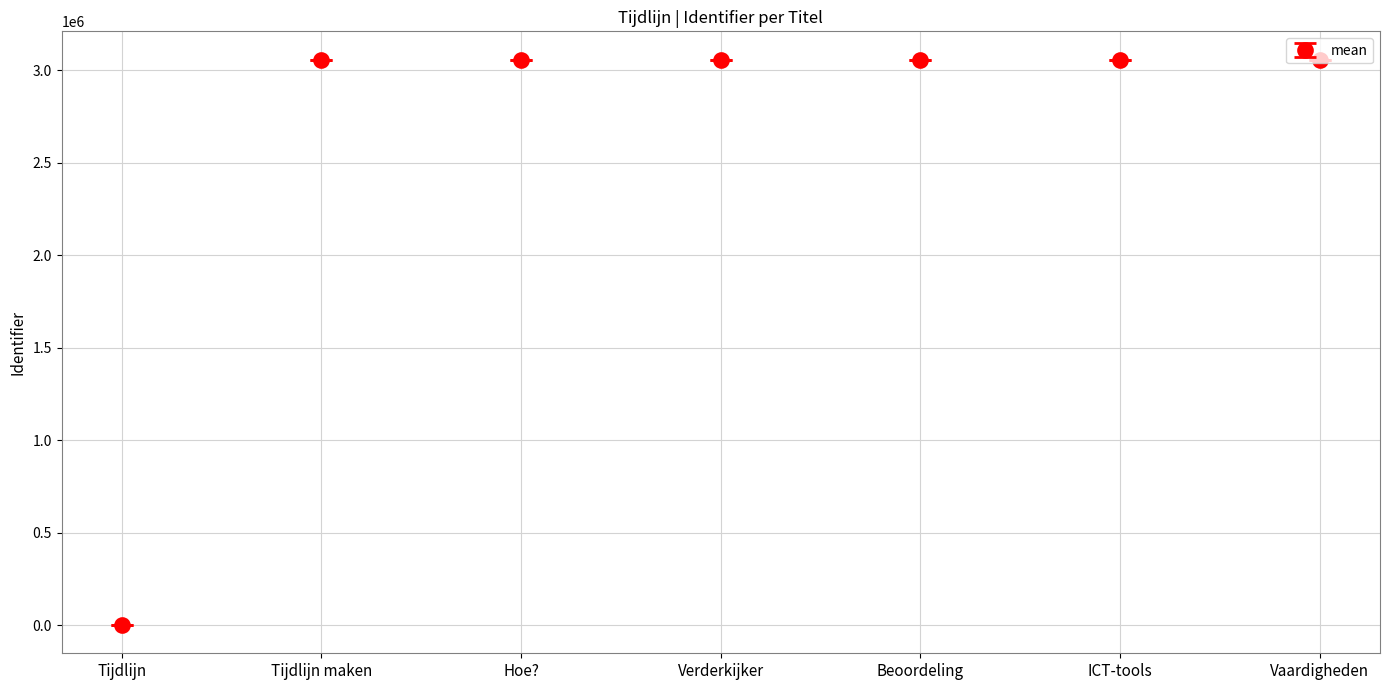

What is the label of the 1st point from the left?

Tijdlijn